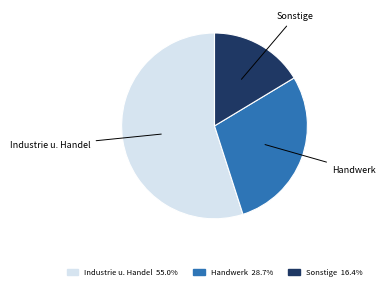

What is the ratio of the value at Handwerk 28.7% to the value at Sonstige 16.4%?

1.8